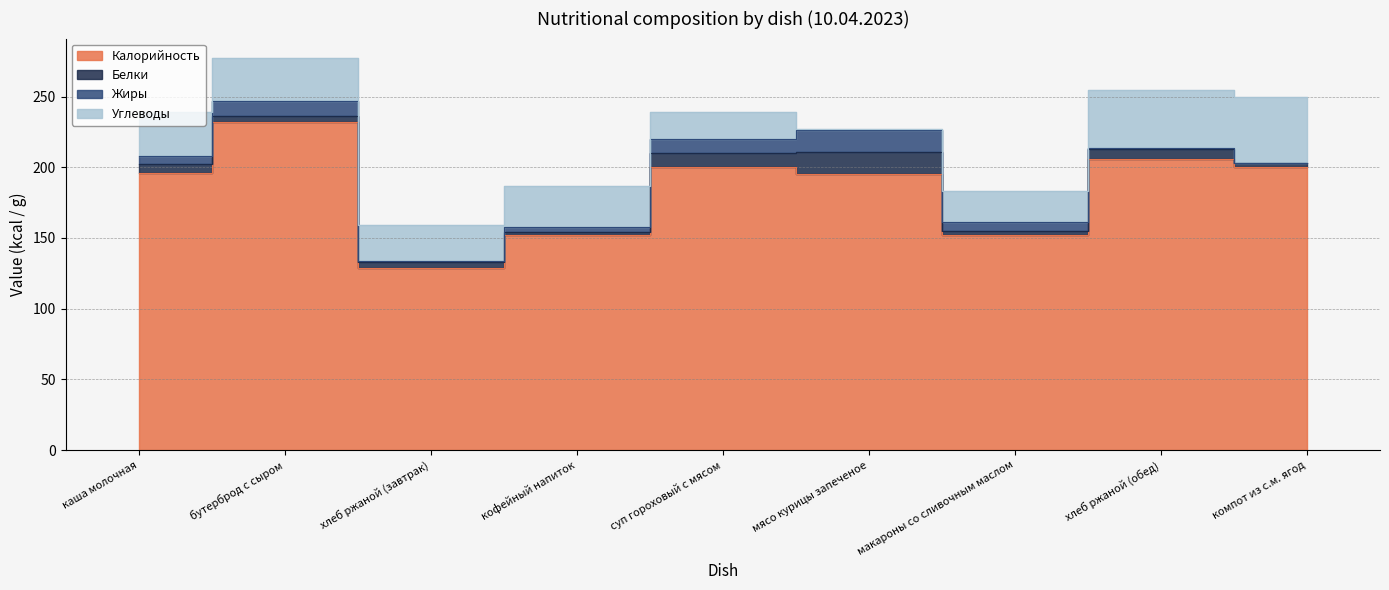

What is the difference between the maximum and second lowest values in the Белки series?

13.0